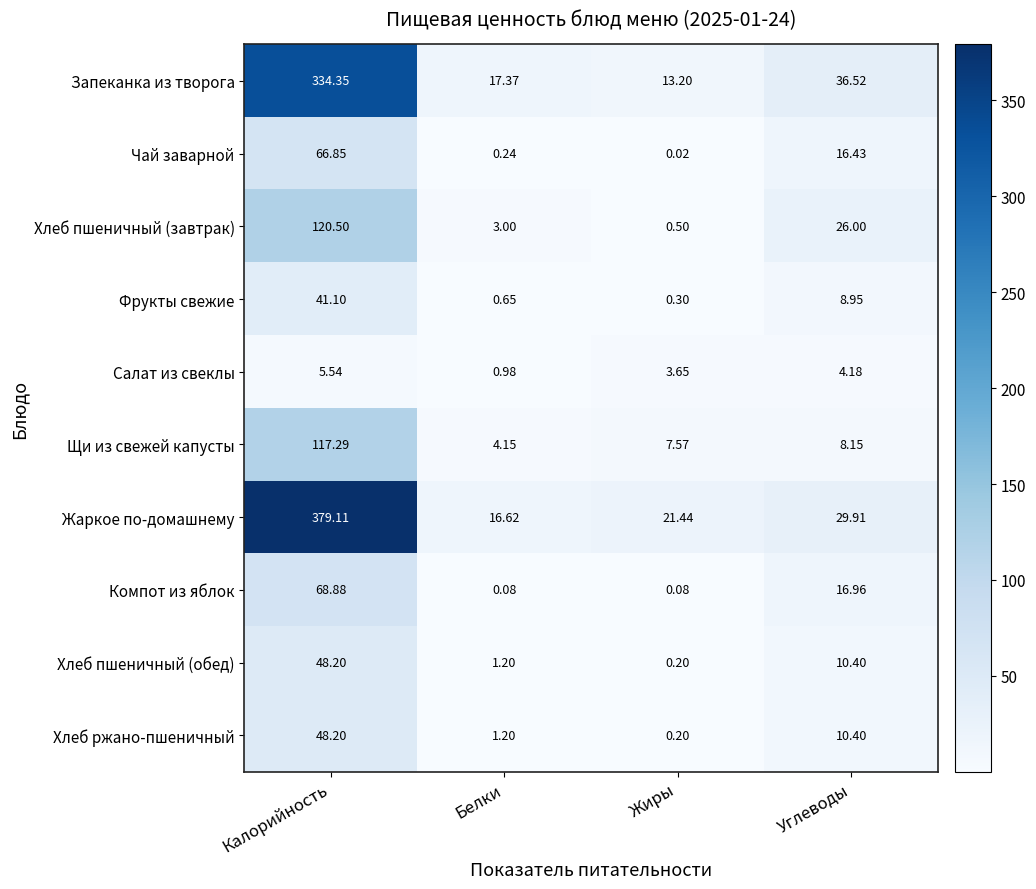

At which label is Хлеб пшеничный (завтрак) closest to 60?

Углеводы